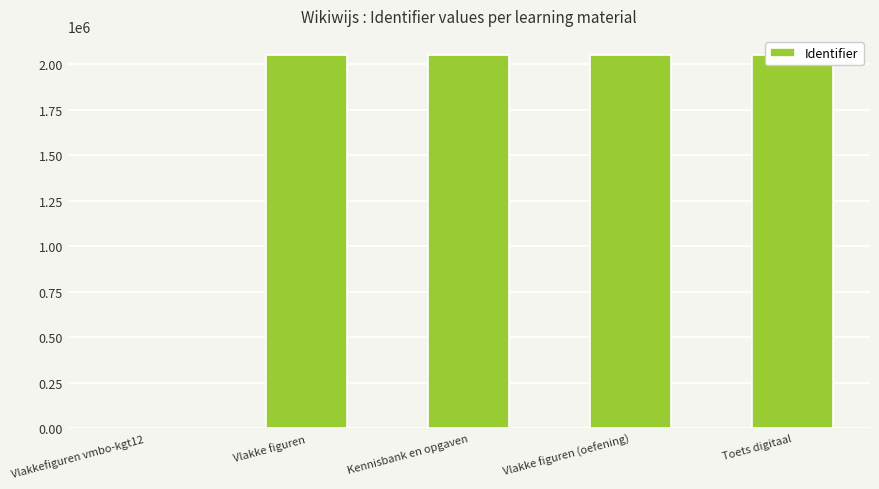

The value at Vlakke figuren (oefening) is 999610. True or false?

False